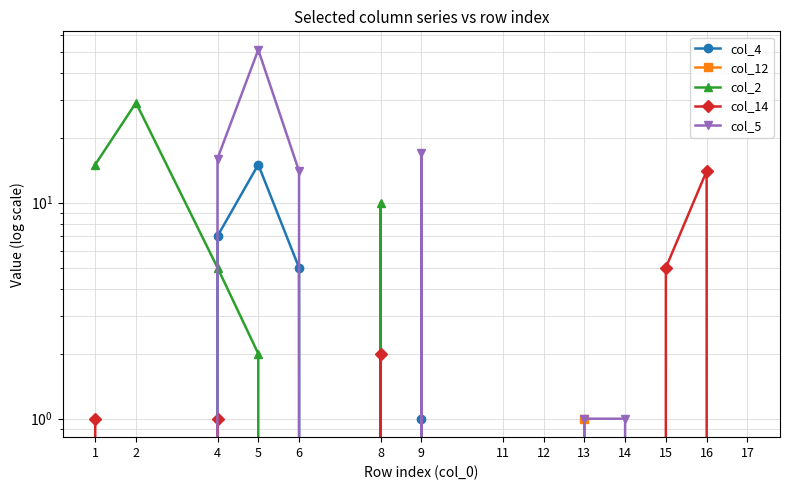

Reading left to right, transcribe all the data shown in this chart.

col_4: 0	0	7	15	5	0	1	0	0	0	0	0	0	0
col_12: 0	0	0	0	0	0	0	0	0	1	0	0	0	0
col_2: 15	29	5	2	0	10	0	0	0	0	0	0	0	0
col_14: 1	0	1	0	0	2	0	0	0	0	0	5	14	0
col_5: 0	0	16	51	14	0	17	0	0	1	1	0	0	0